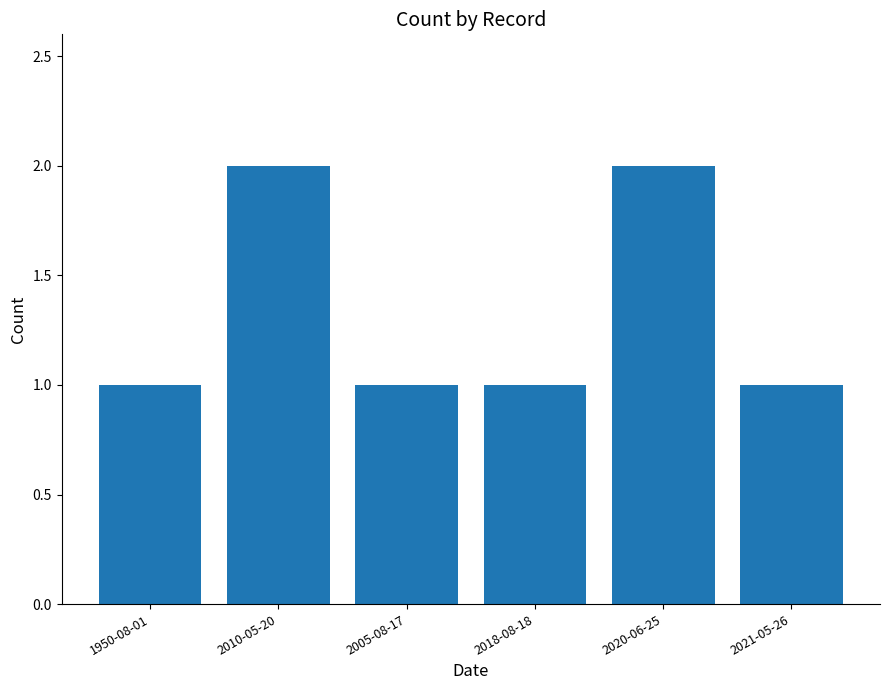

True or false: the data shows 0 at 2005-08-17.

False